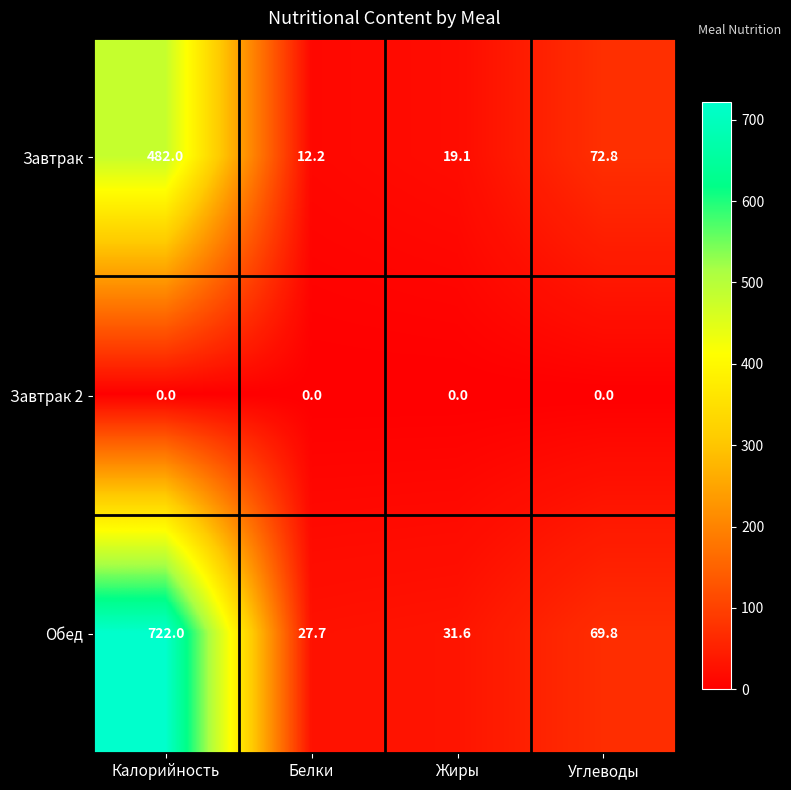

Which label corresponds to the largest value in the chart?

Калорийность